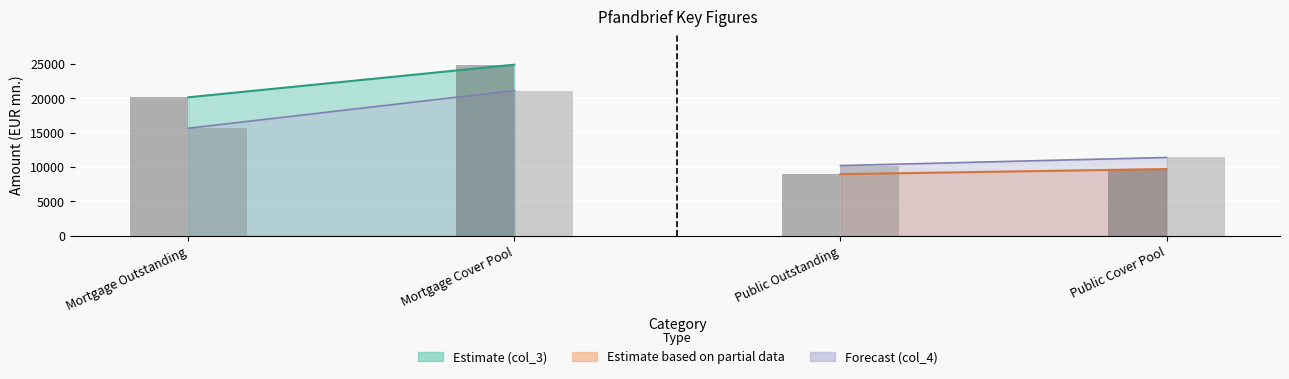

Which label corresponds to the largest value in the chart?

Mortgage Cover Pool